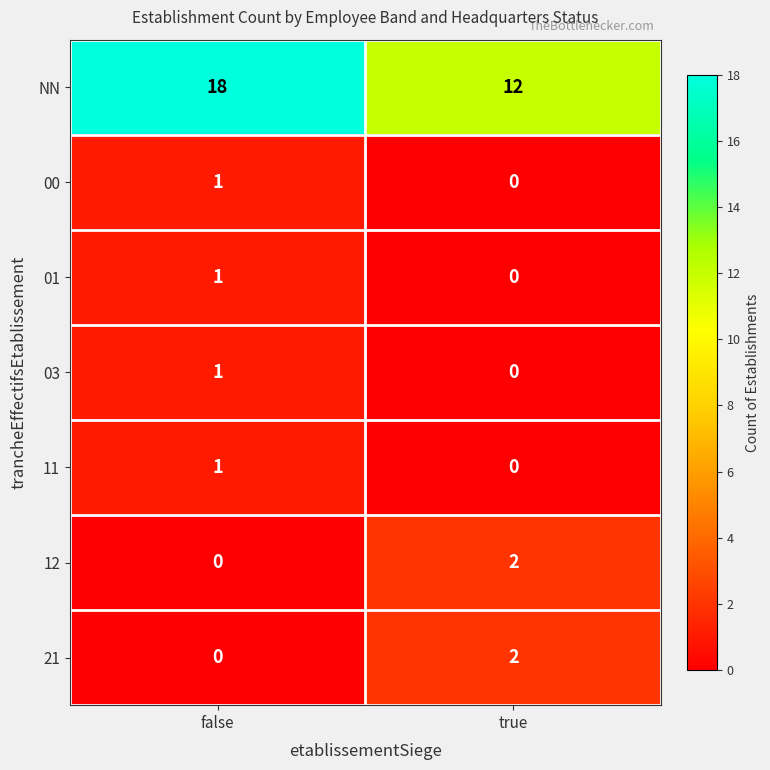

Is it true that 12 equals 0 at false?

True